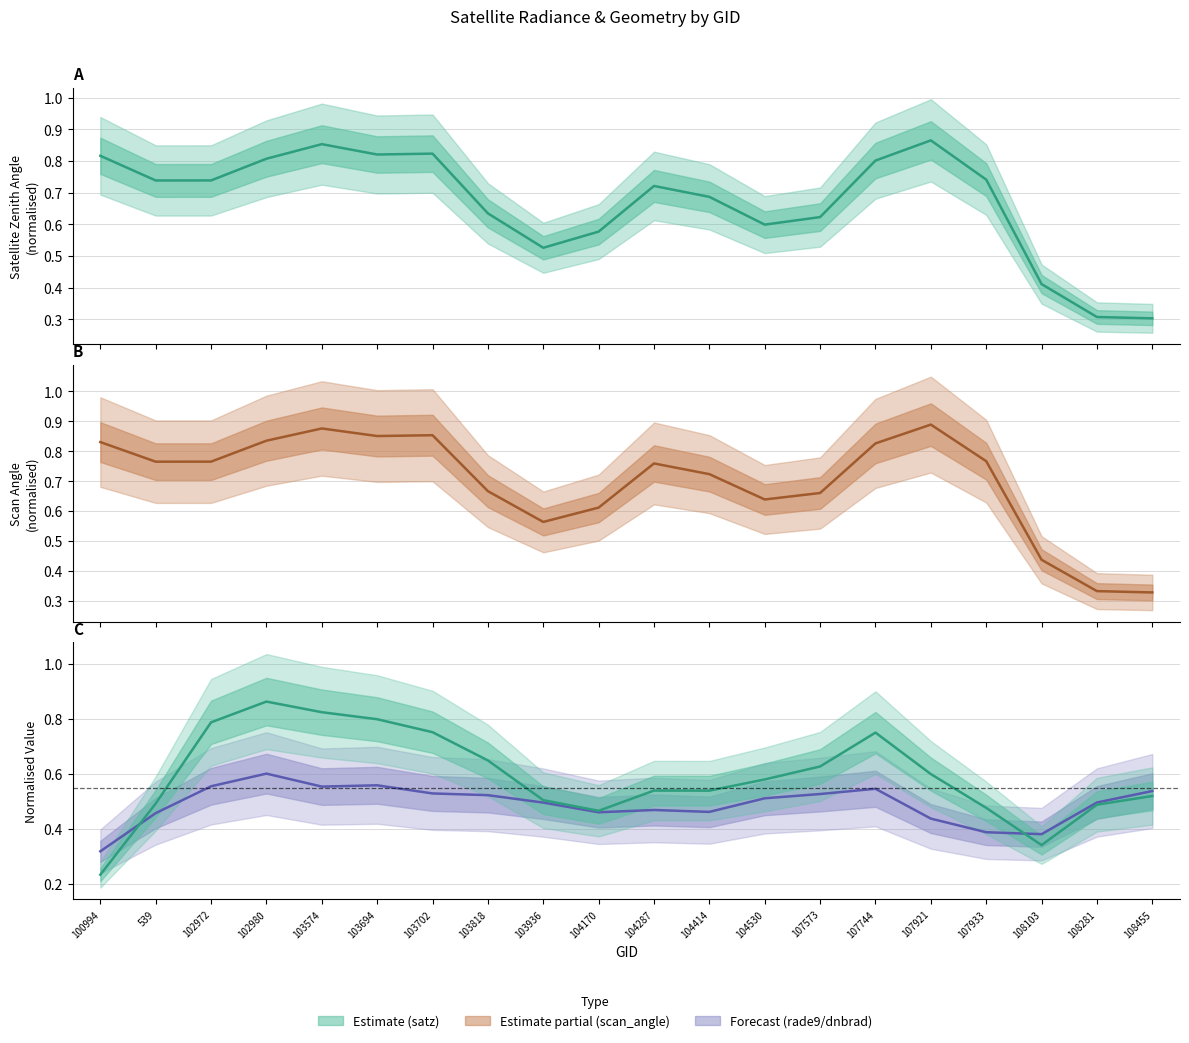

What is the label of the 14th point from the right?

103702